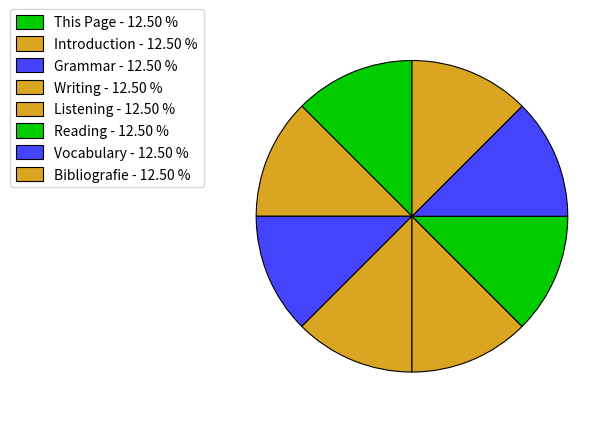

True or false: This Page accounts for 27% of the total.

False